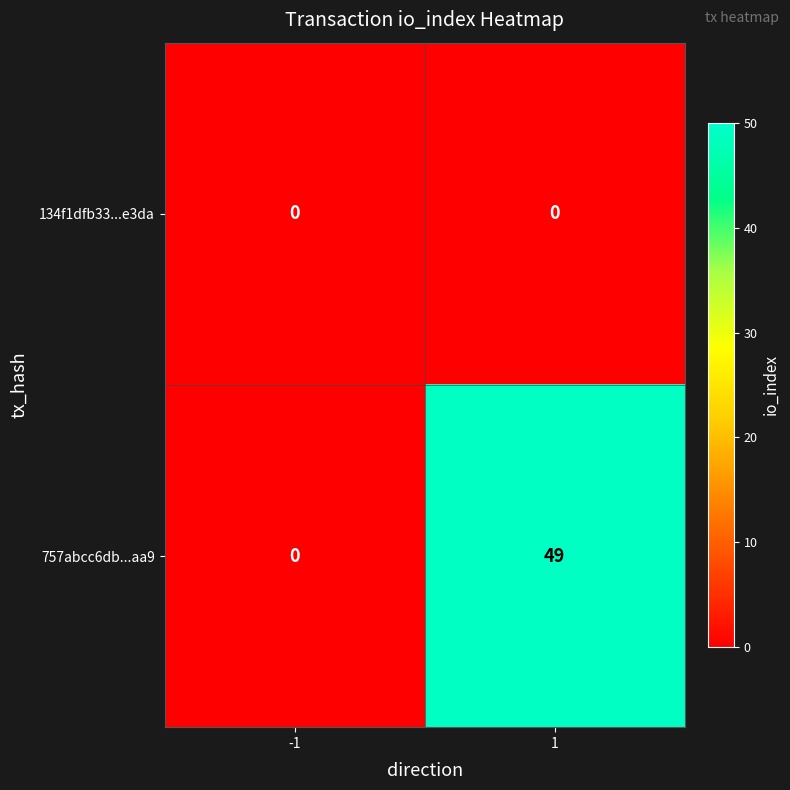

Rank the categories by 757abcc6db...aa9 value from lowest to highest.

-1, 1